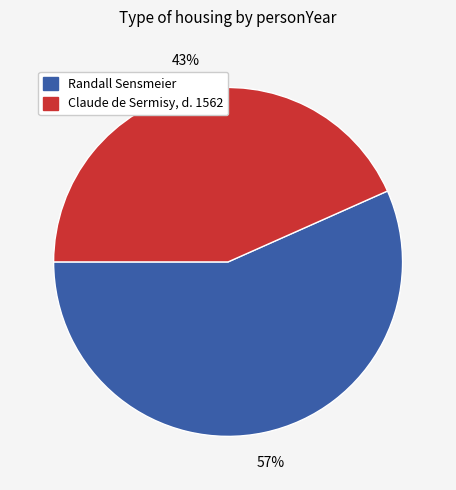

Which has a higher value, Claude de Sermisy, d. 1562 or Randall Sensmeier?

Randall Sensmeier